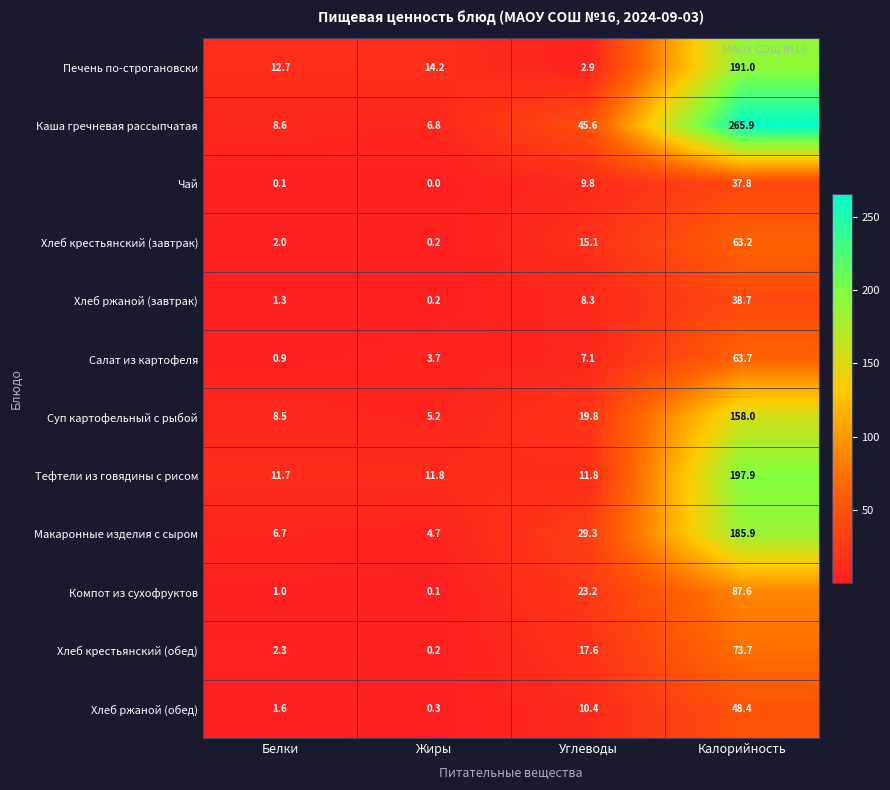

At which category does the chart reach its peak across all series?

Калорийность